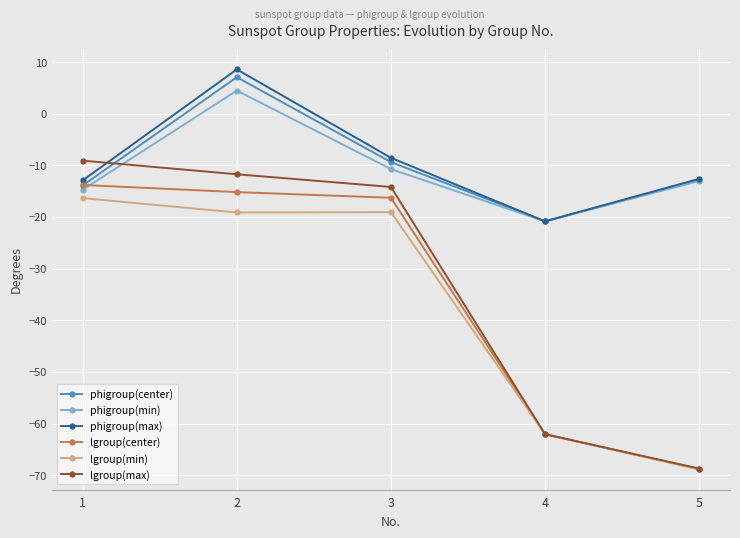

Which category has the highest value across all series?

2